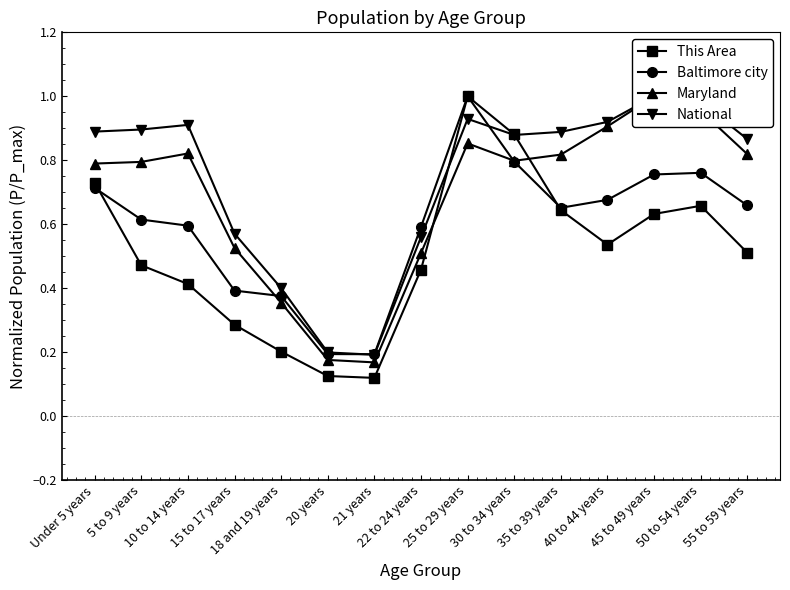

What is the label of the 2nd point from the right?

50 to 54 years